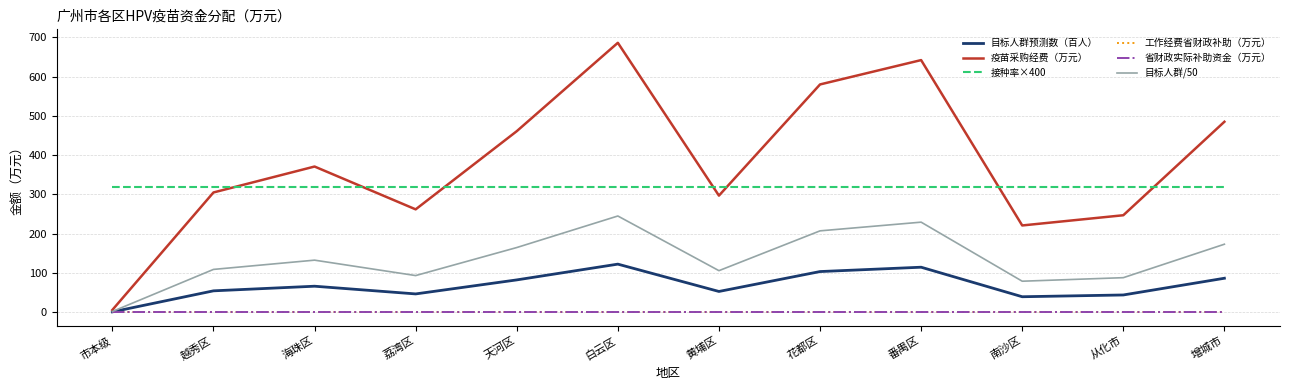

Does the chart display data point markers on the line(s)?

No